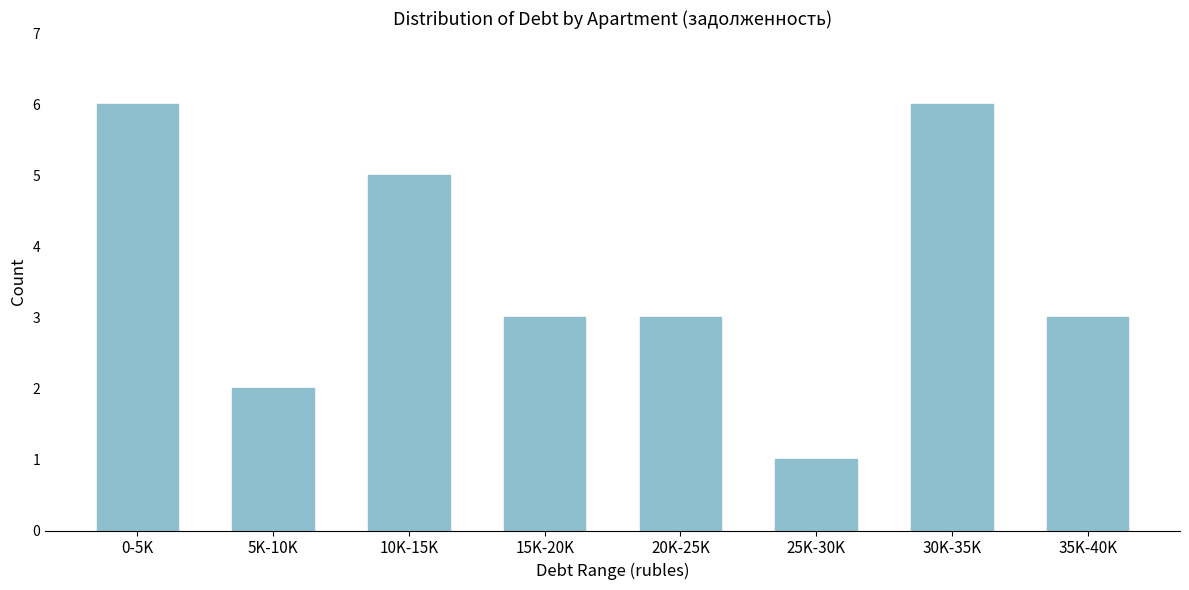

Reading left to right, transcribe all the data shown in this chart.

6	2	5	3	3	1	6	3